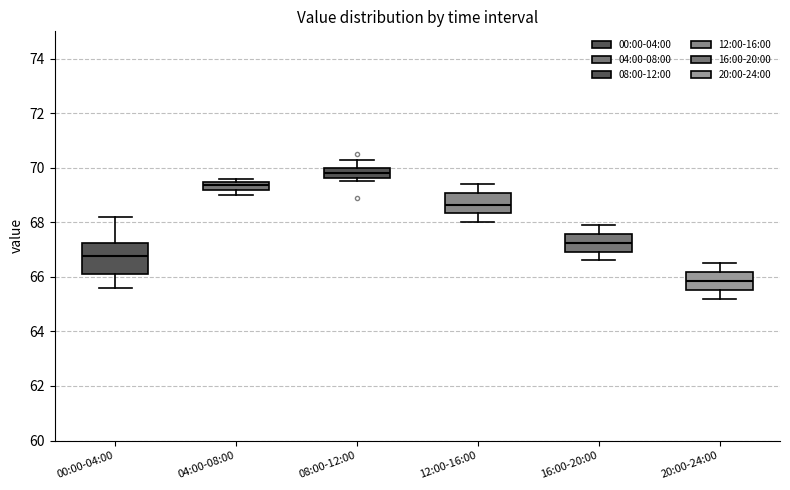

Which box's median line is the lowest?

20:00-24:00